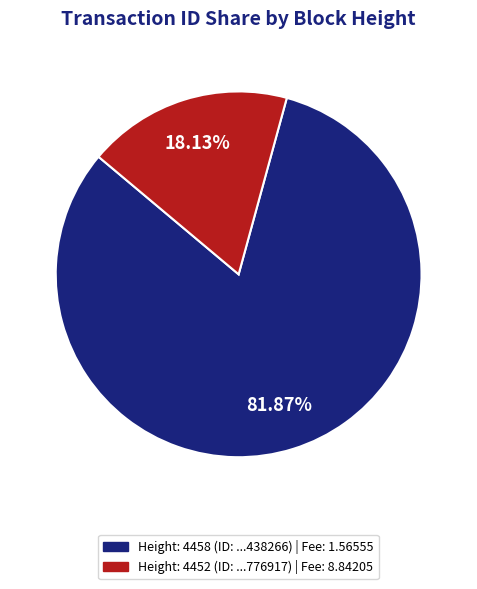

Which slice is the smallest?

Height: 4452